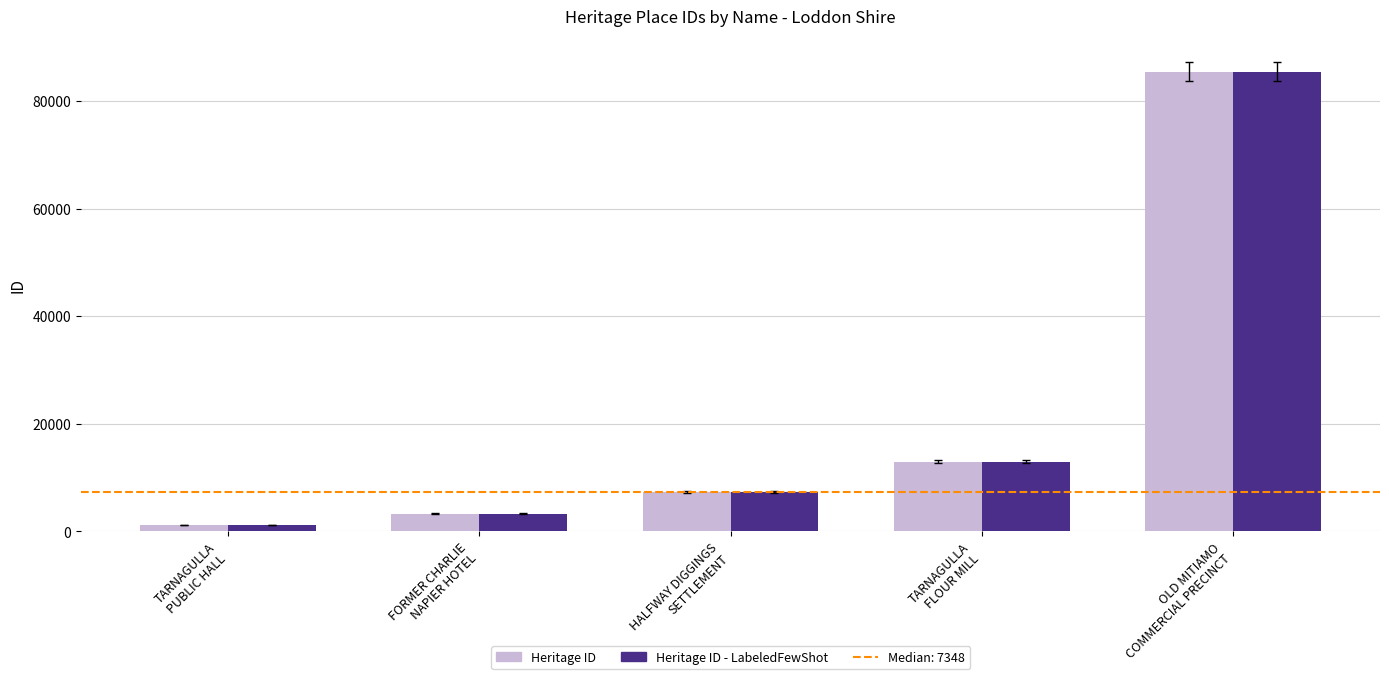

What is the sum of all Heritage ID values?

110211